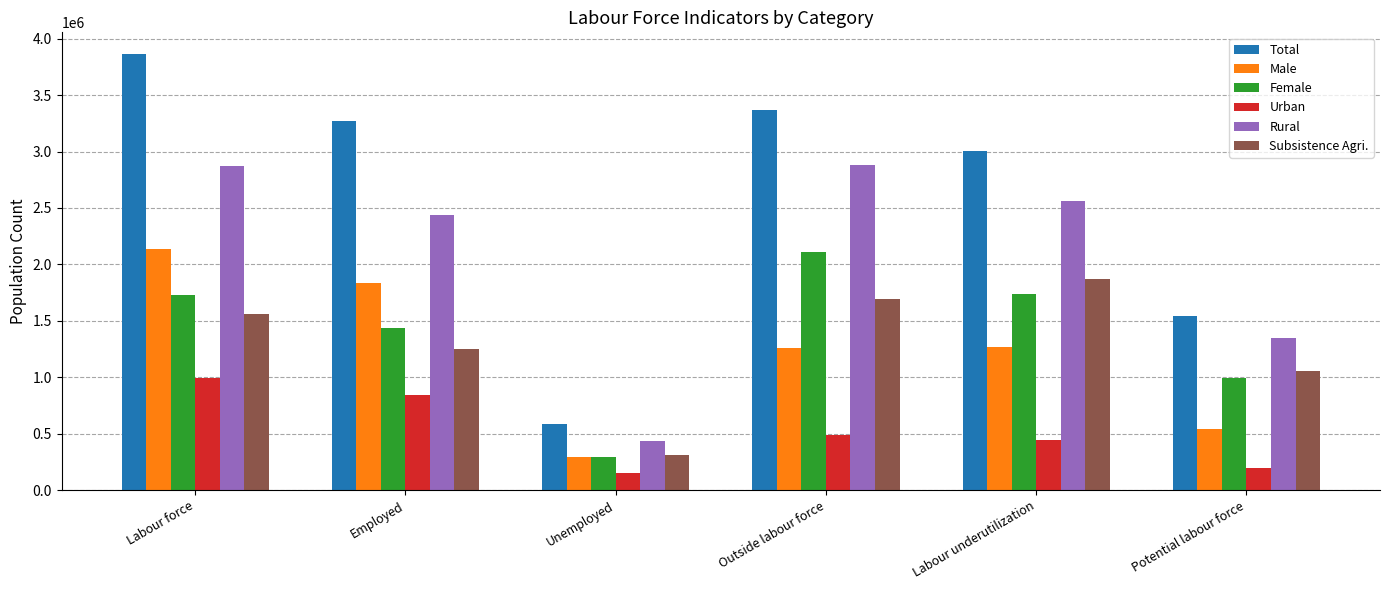

What is the label of the 6th bar from the right?

Labour force